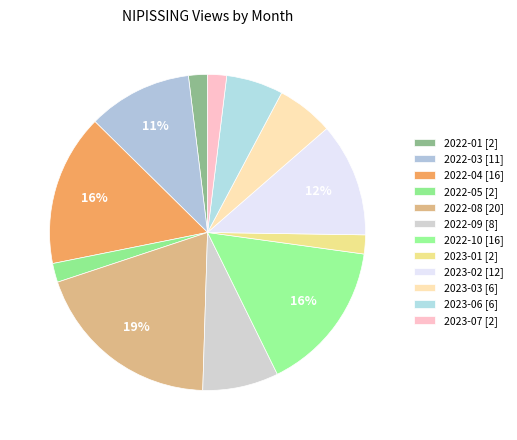

How many segments does this pie chart have?

12